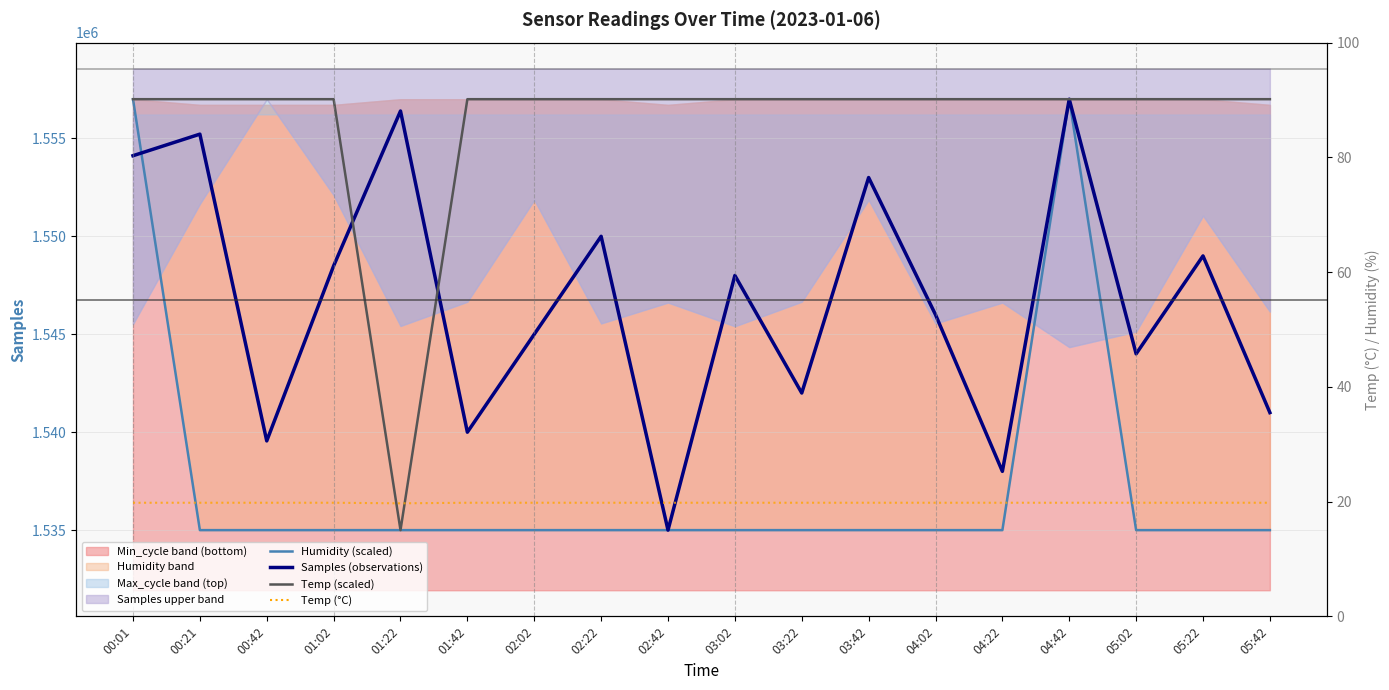

Which series has the largest range (max minus min)?

Samples (observations)